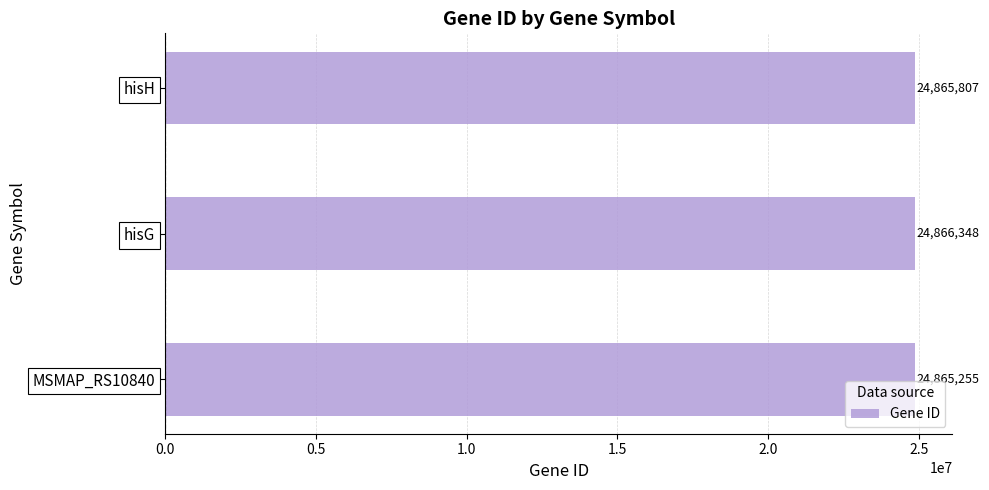

Where is the data nearest to the value 24865801?

hisH